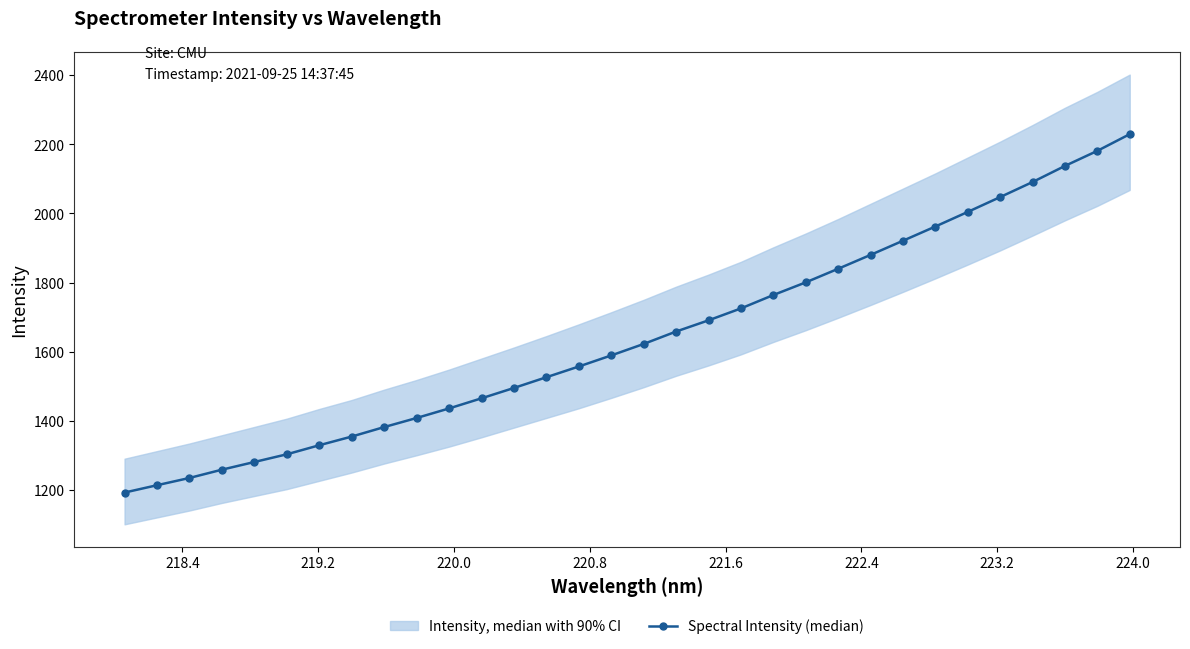

Does the chart display data point markers on the line(s)?

Yes